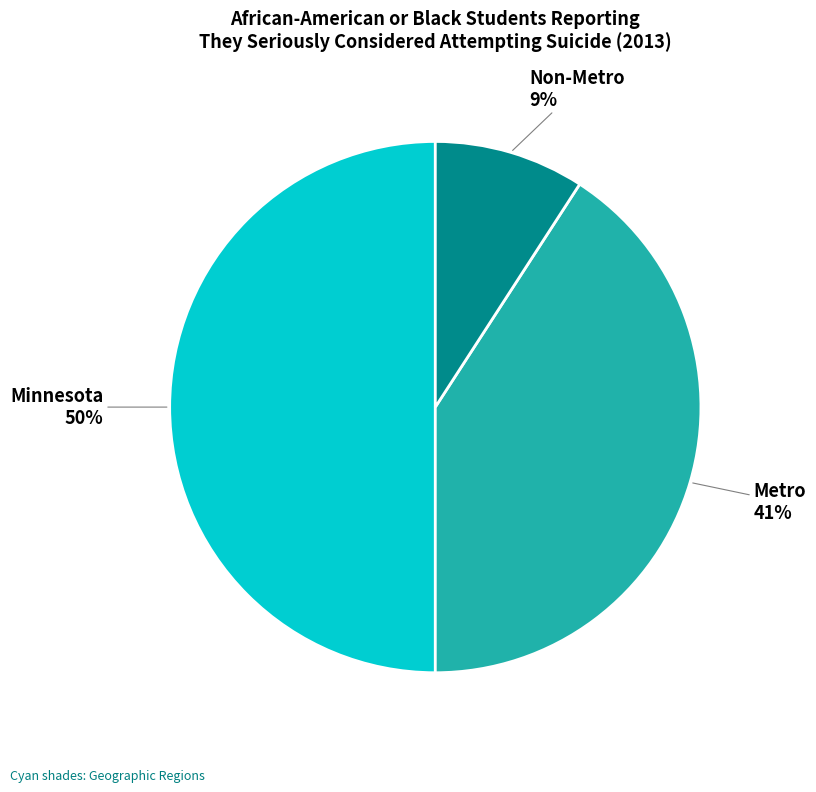

To the nearest percent, what is the difference between the largest and smallest slice percentages?

41%